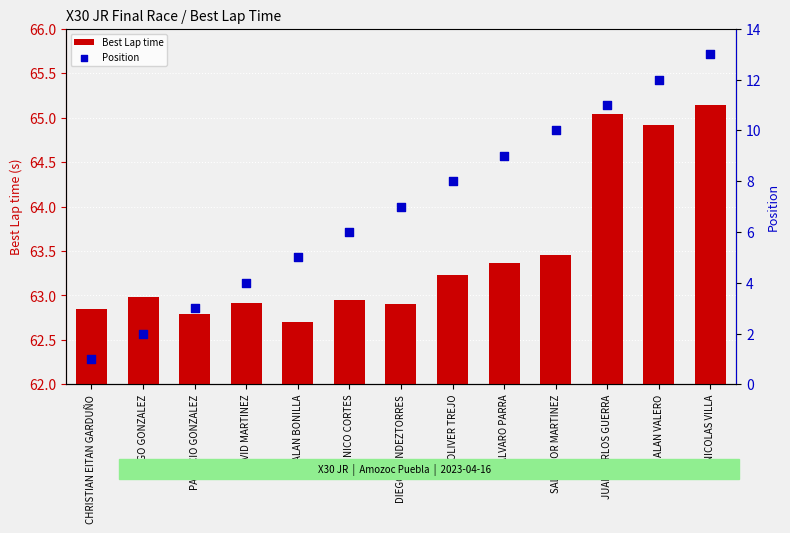

Which series has the largest Y range (max minus min)?

Position